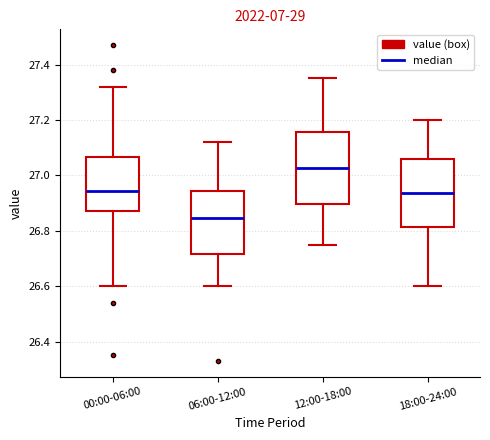

Which box's median line is the highest?

12:00-18:00